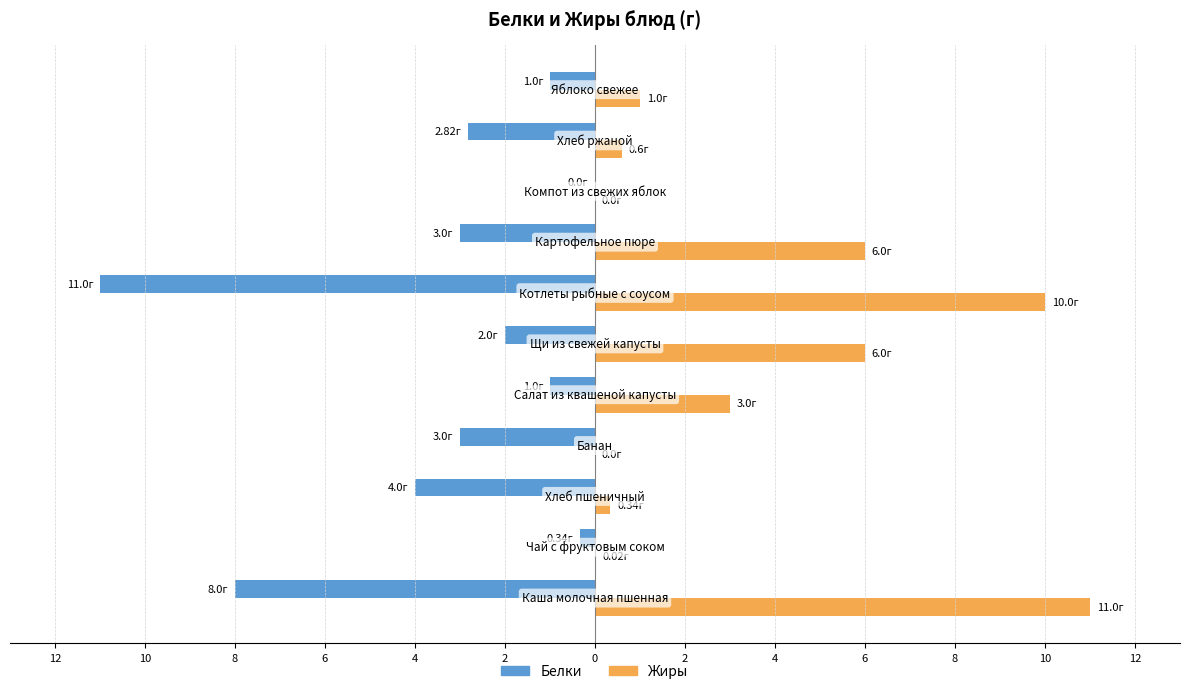

Reading left to right, list all the values displayed in this chart.

Белки: -8.0	-0.3	-4.0	-3.0	-1.0	-2.0	-11.0	-3.0	0.0	-2.8	-1.0
Жиры: 11.0	0.0	0.3	0.0	3.0	6.0	10.0	6.0	0.0	0.6	1.0